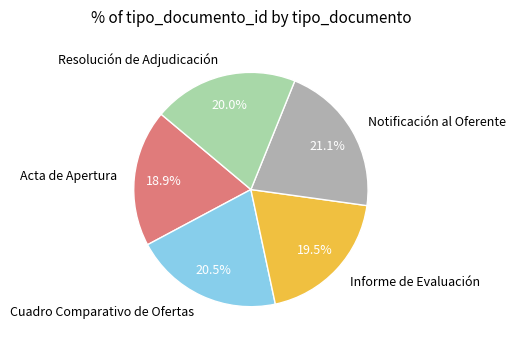

Between Informe de Evaluación and Acta de Apertura, which is larger?

Informe de Evaluación